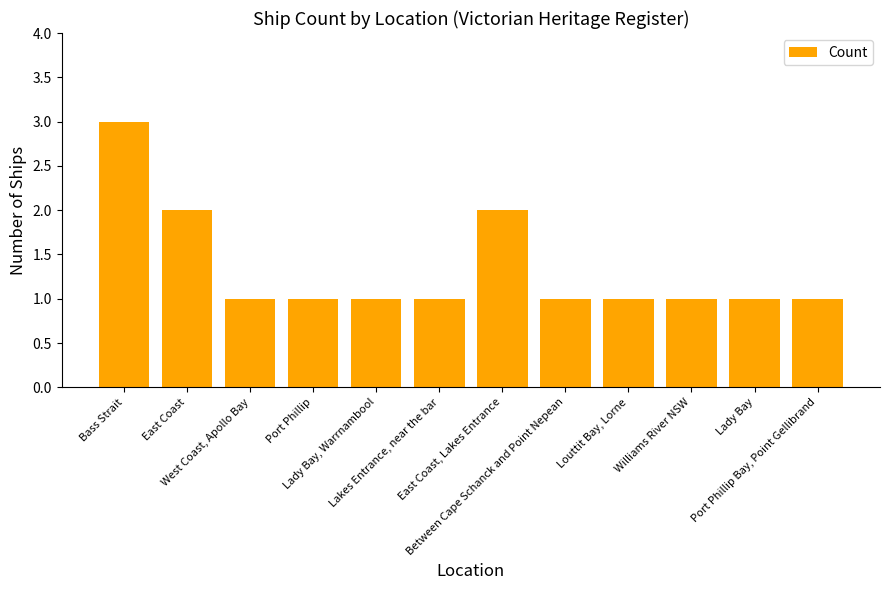

What is the greatest value displayed?

3